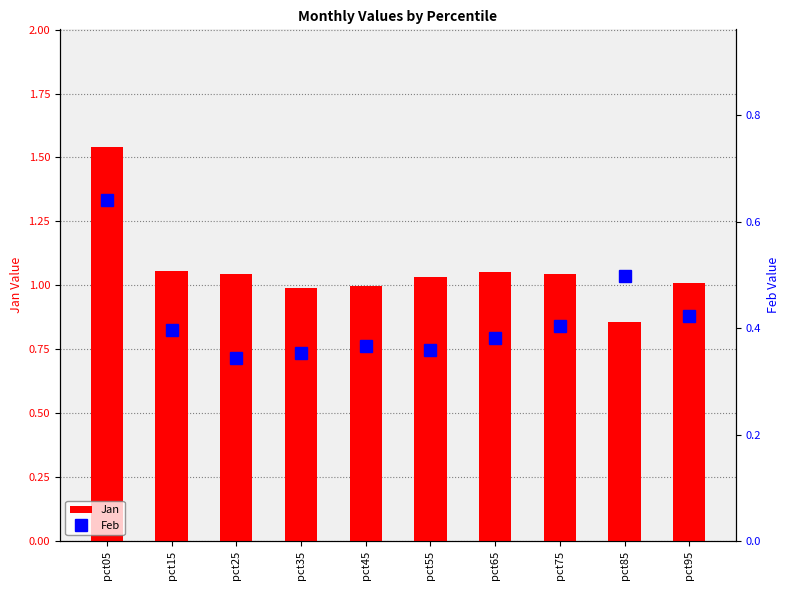

Rank the categories by Feb value from lowest to highest.

pct25, pct35, pct55, pct45, pct65, pct15, pct75, pct95, pct85, pct05